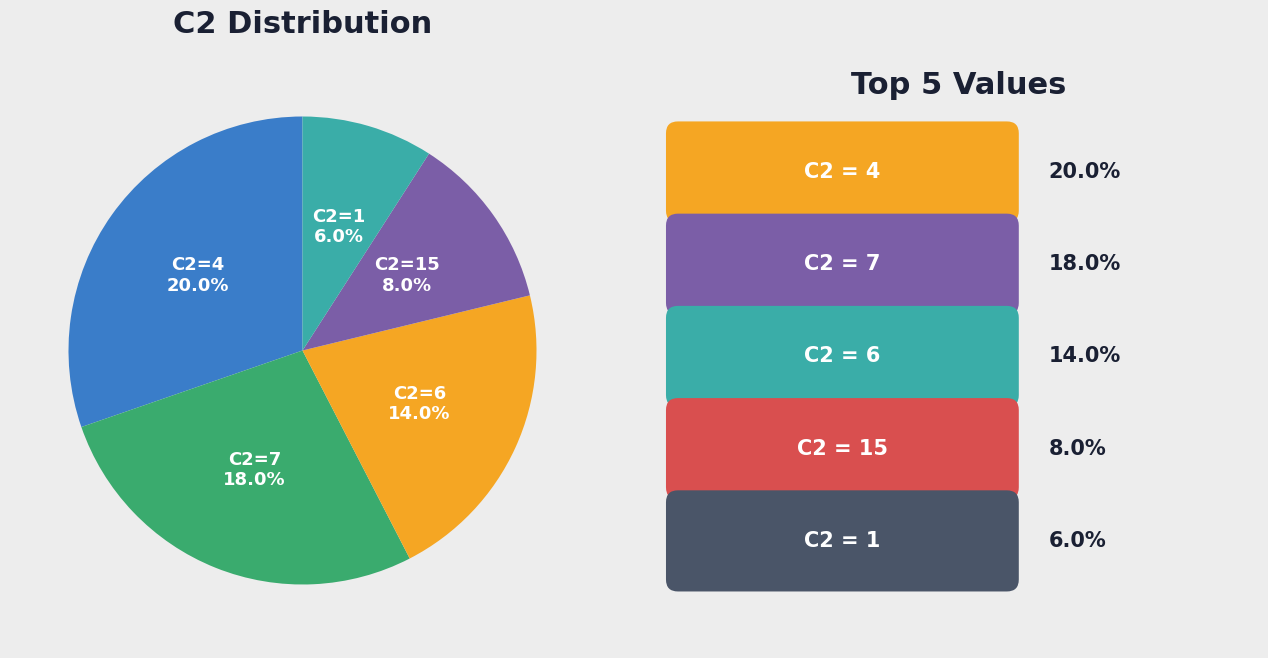

The 10 slice represents 7% of the pie. True or false?

False